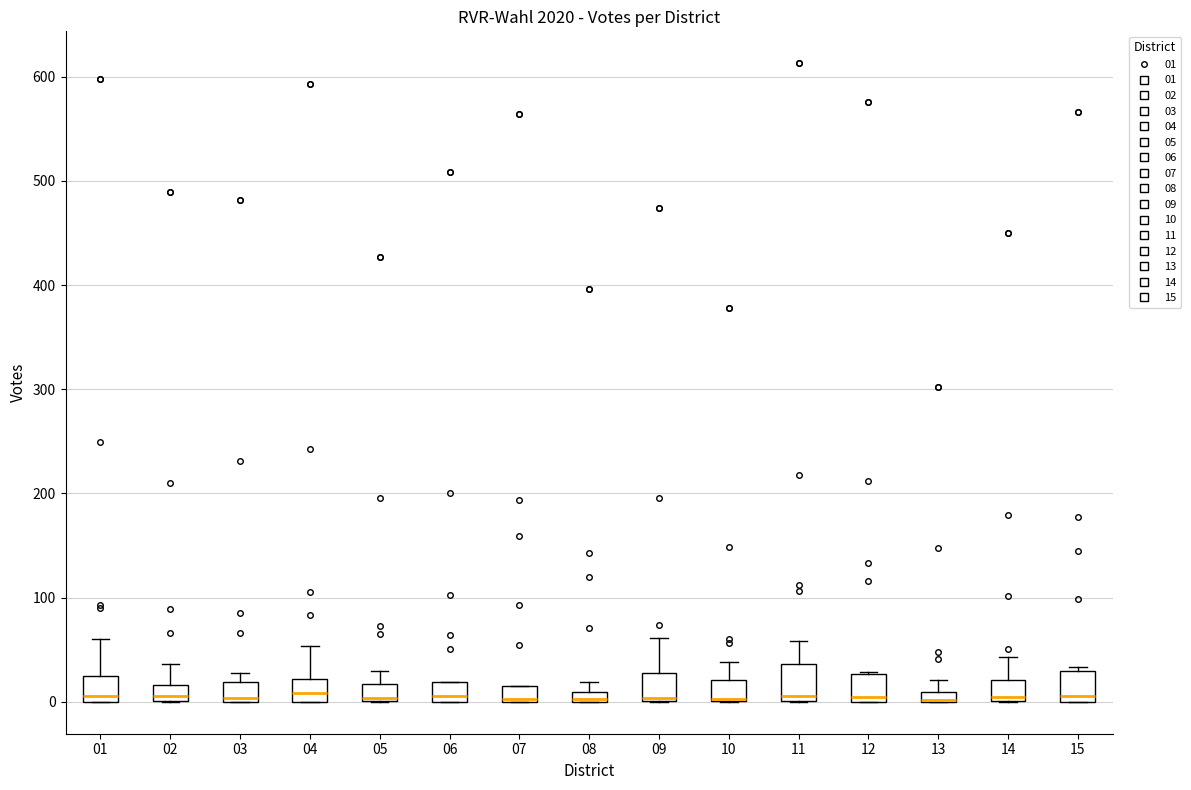

Where does the upper whisker of the box at x = 14 end on the y-axis? The values are not printed on the chart, so give them approximately, as read against the axis.

40